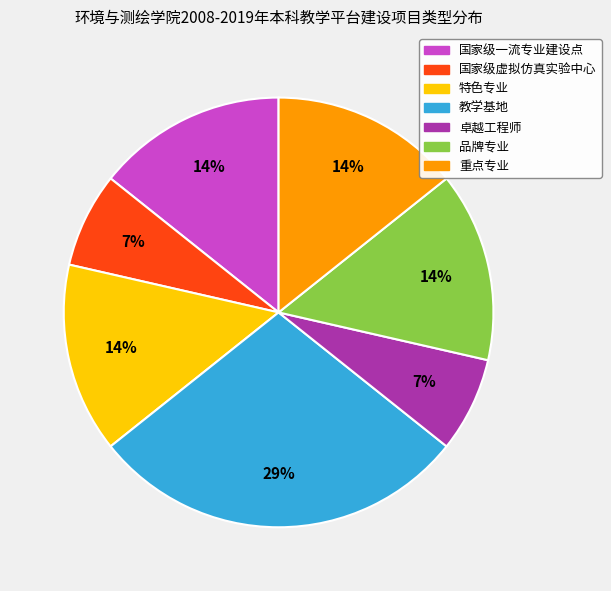

Which slice is the largest?

教学基地